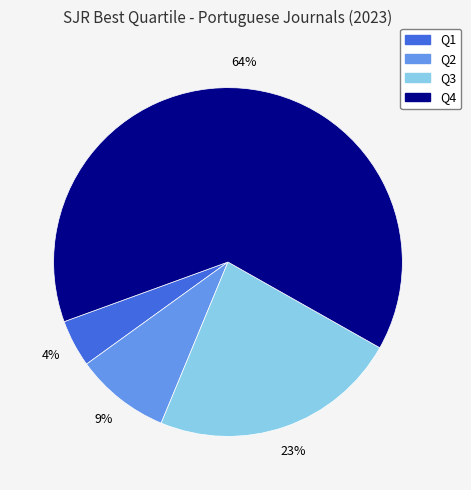

The Q2 slice represents 9% of the pie. True or false?

True